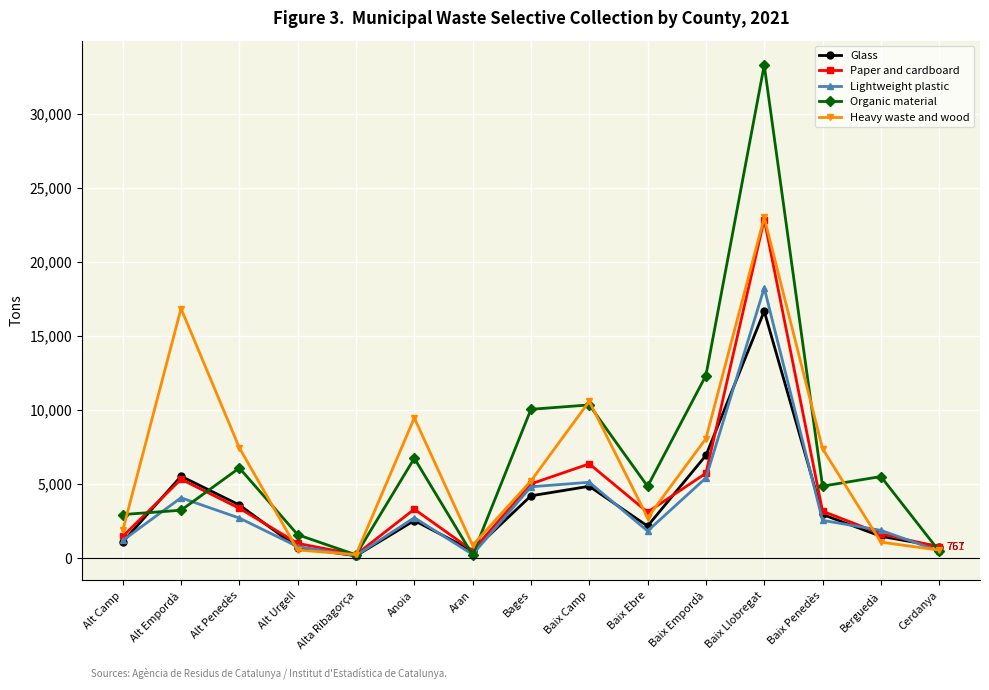

Is it true that Lightweight plastic equals 165 at Alta Ribagorça?

True